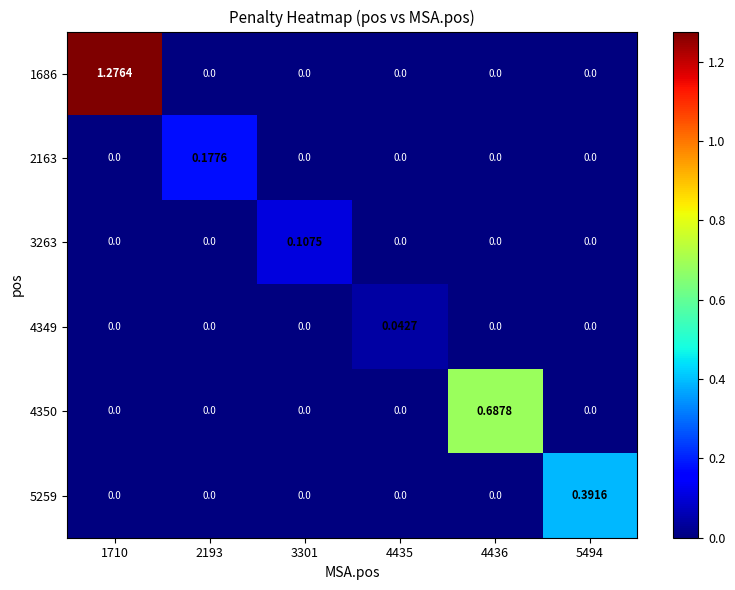

Reading left to right, extract all data points from this chart.

1686: 1710=1.3	2193=0.0	3301=0.0	4435=0.0	4436=0.0	5494=0.0
2163: 1710=0.0	2193=0.2	3301=0.0	4435=0.0	4436=0.0	5494=0.0
3263: 1710=0.0	2193=0.0	3301=0.1	4435=0.0	4436=0.0	5494=0.0
4349: 1710=0.0	2193=0.0	3301=0.0	4435=0.0	4436=0.0	5494=0.0
4350: 1710=0.0	2193=0.0	3301=0.0	4435=0.0	4436=0.7	5494=0.0
5259: 1710=0.0	2193=0.0	3301=0.0	4435=0.0	4436=0.0	5494=0.4